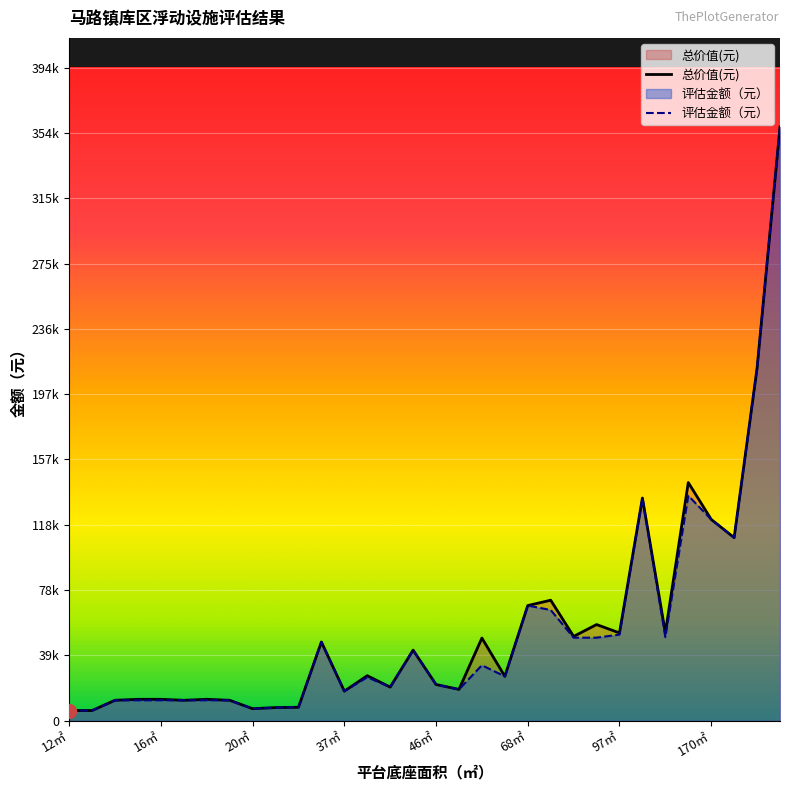

Rank the series by their average value, from highest to lowest.

总价值(元), 评估金额（元）